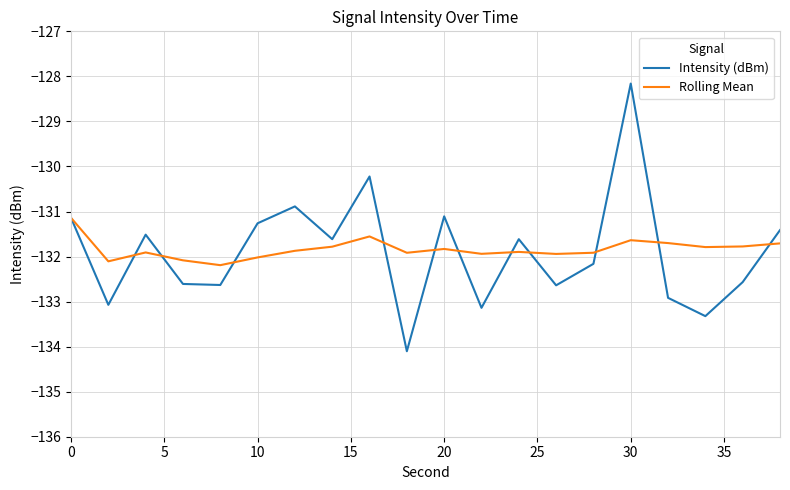

True or false: Rolling Mean and Intensity (dBm) intersect in this chart.

True